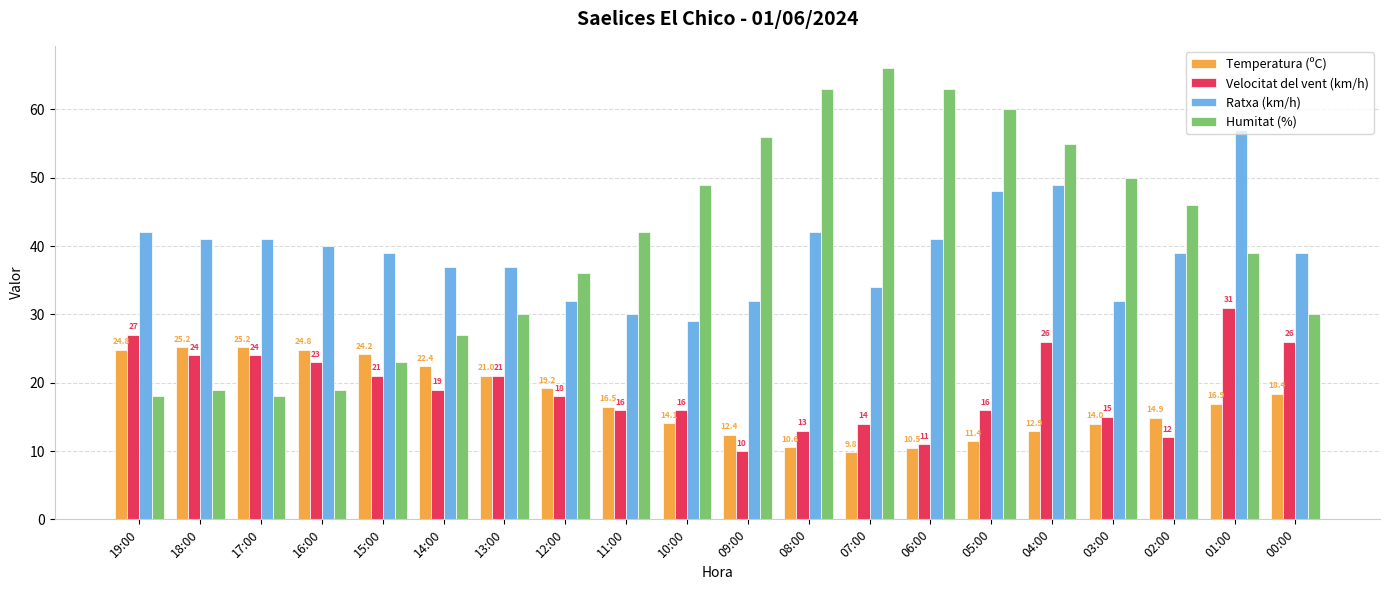

Reading right to left, extract all data points from this chart.

Temperatura (ºC): 00:00=18.4	01:00=16.9	02:00=14.9	03:00=14.0	04:00=12.9	05:00=11.4	06:00=10.5	07:00=9.8	08:00=10.6	09:00=12.4	10:00=14.1	11:00=16.5	12:00=19.2	13:00=21.0	14:00=22.4	15:00=24.2	16:00=24.8	17:00=25.2	18:00=25.2	19:00=24.8
Velocitat del vent (km/h): 00:00=26.0	01:00=31.0	02:00=12.0	03:00=15.0	04:00=26.0	05:00=16.0	06:00=11.0	07:00=14.0	08:00=13.0	09:00=10.0	10:00=16.0	11:00=16.0	12:00=18.0	13:00=21.0	14:00=19.0	15:00=21.0	16:00=23.0	17:00=24.0	18:00=24.0	19:00=27.0
Ratxa (km/h): 00:00=39.0	01:00=57.0	02:00=39.0	03:00=32.0	04:00=49.0	05:00=48.0	06:00=41.0	07:00=34.0	08:00=42.0	09:00=32.0	10:00=29.0	11:00=30.0	12:00=32.0	13:00=37.0	14:00=37.0	15:00=39.0	16:00=40.0	17:00=41.0	18:00=41.0	19:00=42.0
Humitat (%): 00:00=30.0	01:00=39.0	02:00=46.0	03:00=50.0	04:00=55.0	05:00=60.0	06:00=63.0	07:00=66.0	08:00=63.0	09:00=56.0	10:00=49.0	11:00=42.0	12:00=36.0	13:00=30.0	14:00=27.0	15:00=23.0	16:00=19.0	17:00=18.0	18:00=19.0	19:00=18.0